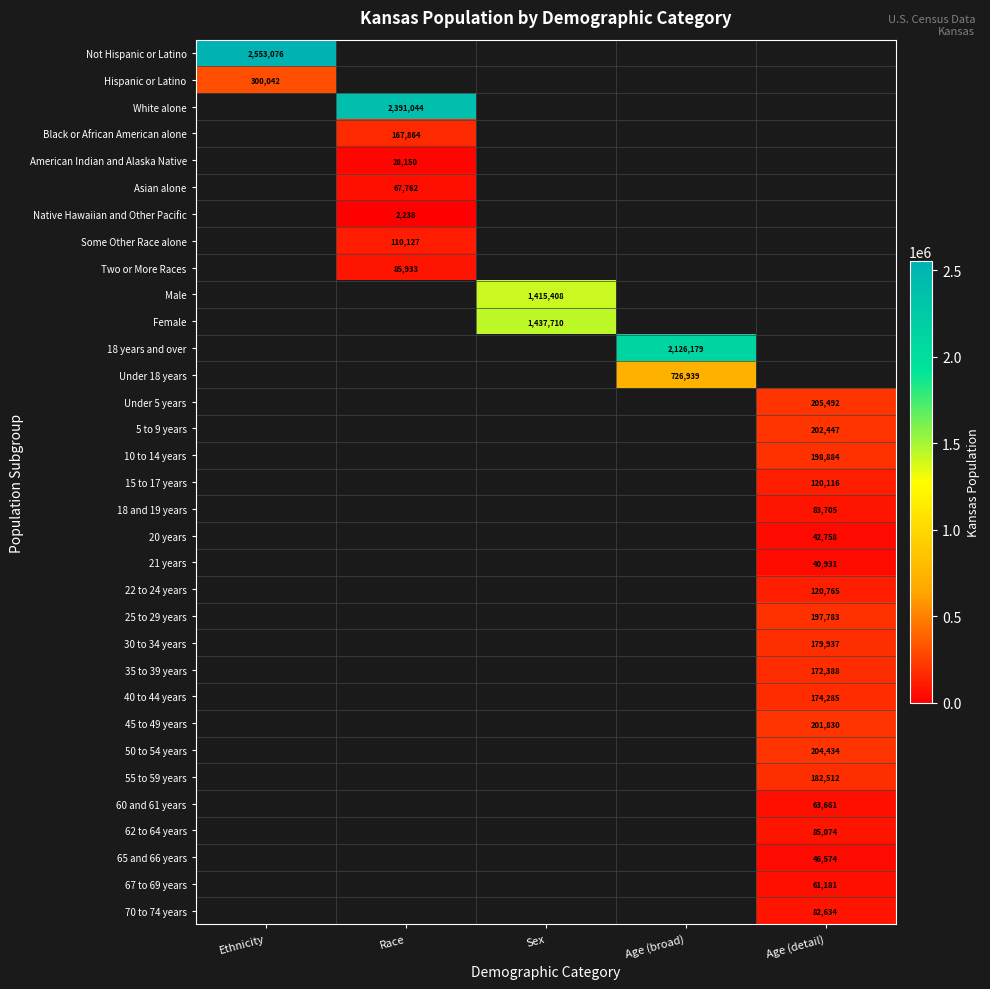

How many data points does each series have?

5